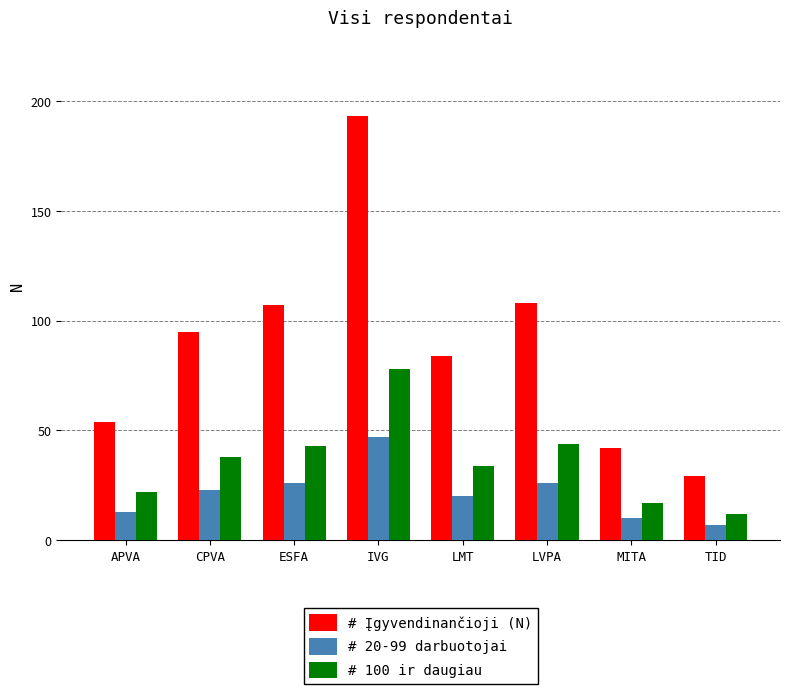

Reading left to right, transcribe all the data shown in this chart.

# Įgyvendinančioji (N): APVA=54	CPVA=95	ESFA=107	IVG=193	LMT=84	LVPA=108	MITA=42	TID=29
# 20-99 darbuotojai: APVA=13	CPVA=23	ESFA=26	IVG=47	LMT=20	LVPA=26	MITA=10	TID=7
# 100 ir daugiau: APVA=22	CPVA=38	ESFA=43	IVG=78	LMT=34	LVPA=44	MITA=17	TID=12